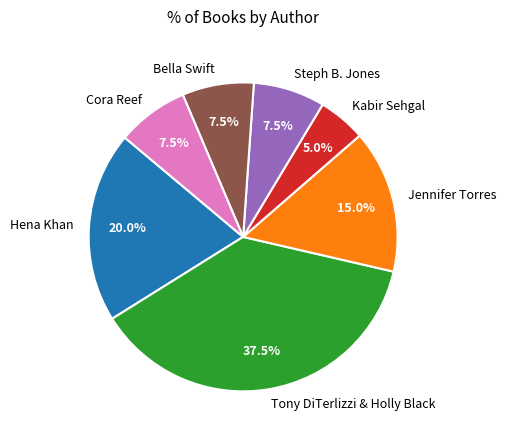

Which has a higher value, Steph B. Jones or Tony DiTerlizzi & Holly Black?

Tony DiTerlizzi & Holly Black